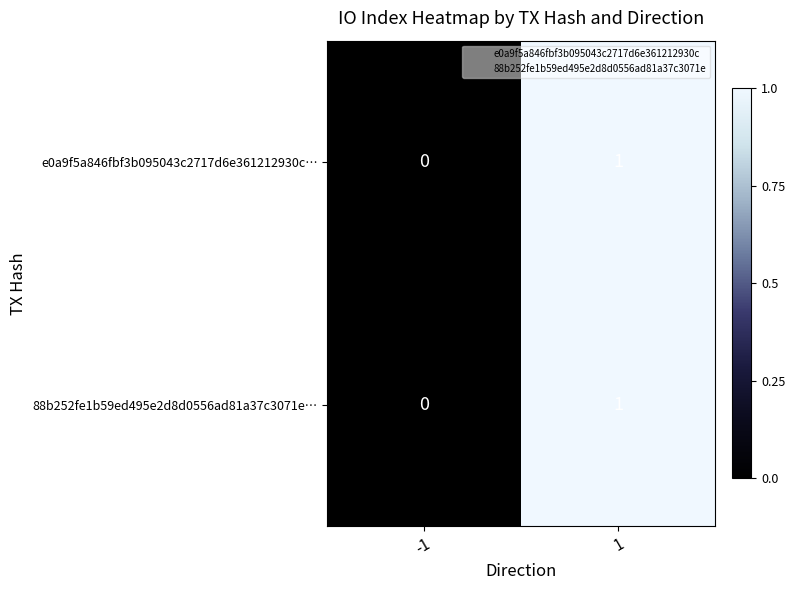

Is the value of 88b252fe1b59ed495e2d8d0556ad81a37c3071e… at 1 greater than the value of e0a9f5a846fbf3b095043c2717d6e361212930c… at -1?

Yes